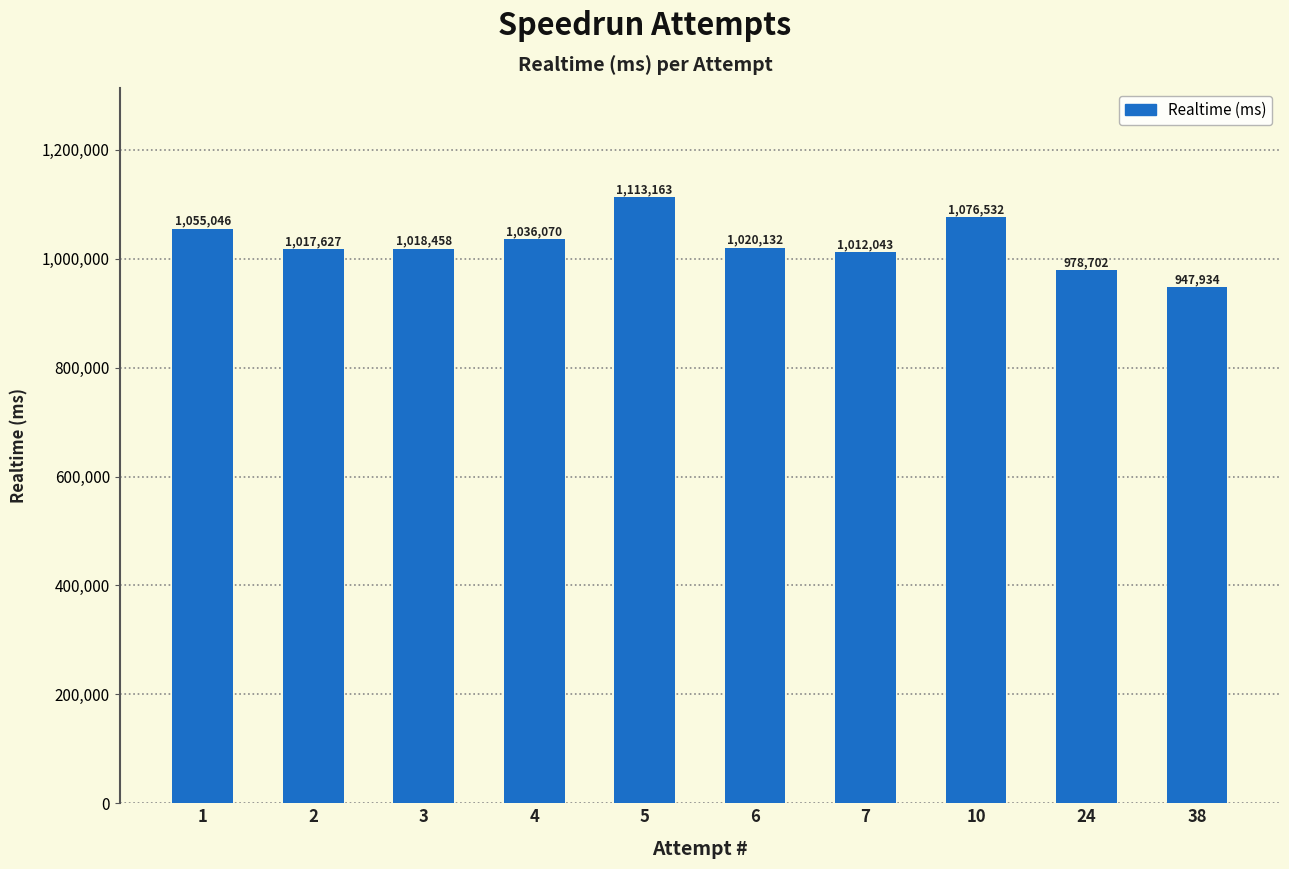

True or false: the data shows 582735 at 7.

False